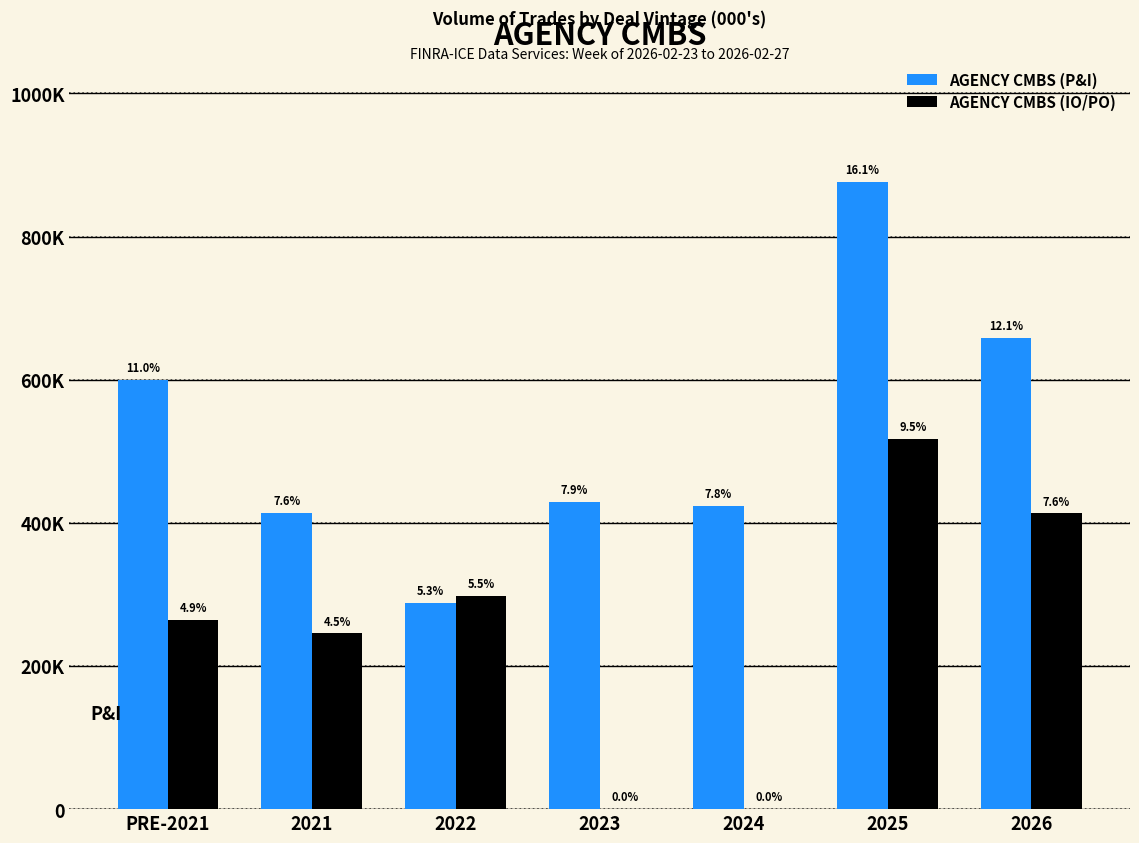

True or false: AGENCY CMBS (P&I) has a value of 400046.5 at PRE-2021.

False